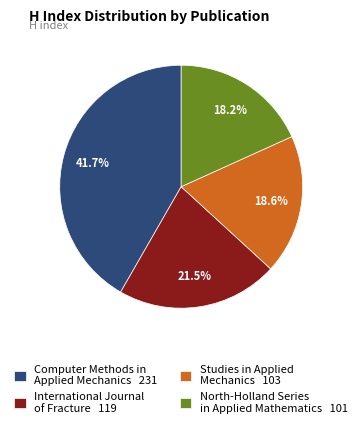

To the nearest percent, what percentage of the pie is North-Holland Series in Applied Mathematics?

18%